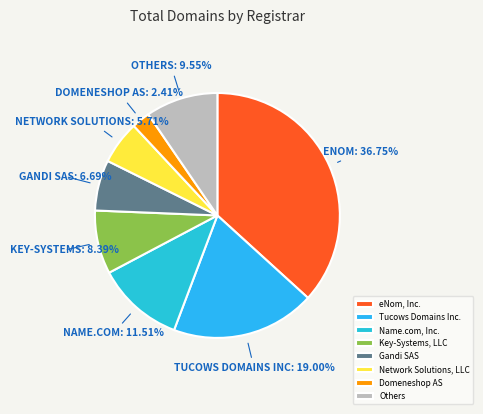

Is there any slice that represents more than half of the pie?

No